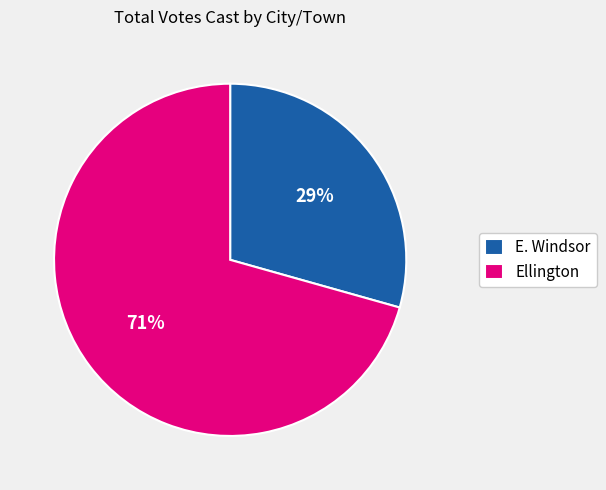

Does E. Windsor account for over 50% of the chart?

No